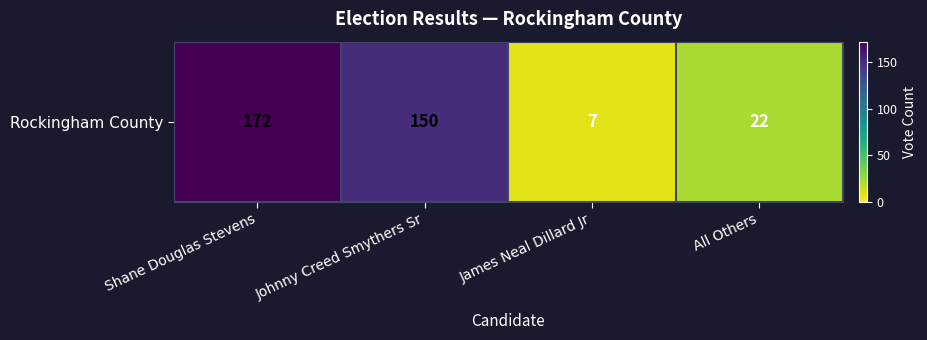

List the labels in order of value, smallest first.

James Neal Dillard Jr, All Others, Johnny Creed Smythers Sr, Shane Douglas Stevens